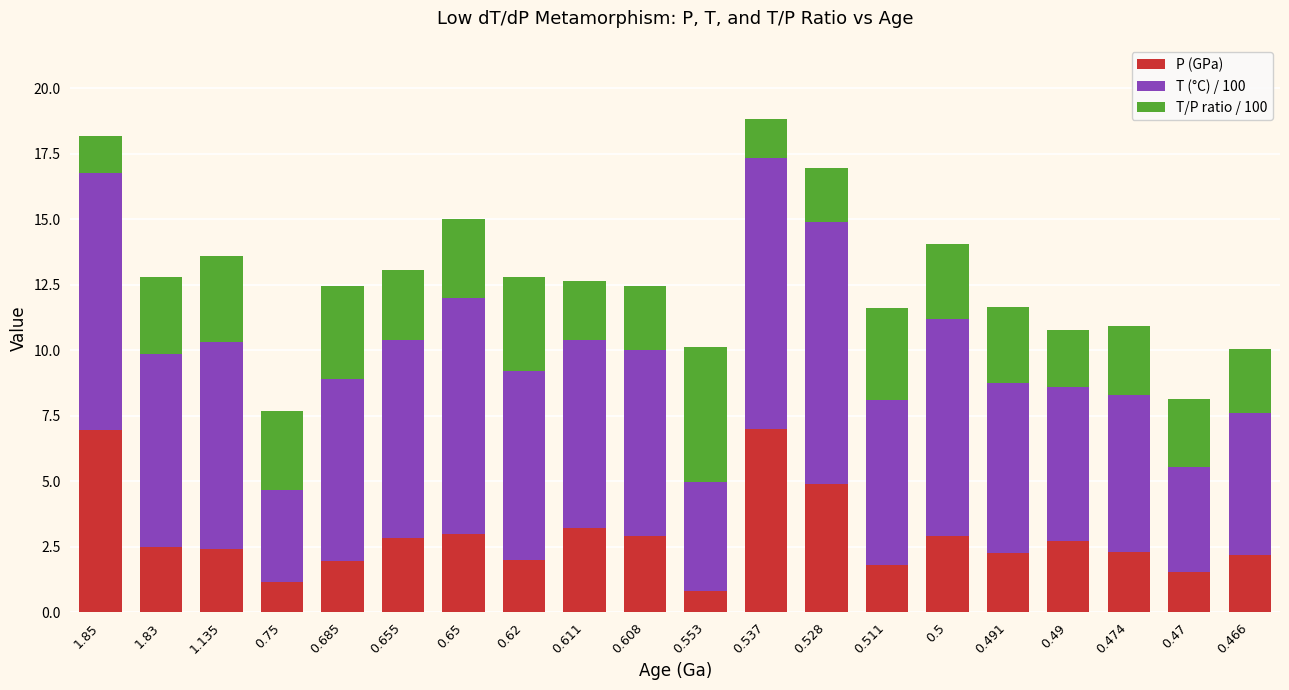

What is the average value of the P (GPa) series?

2.9